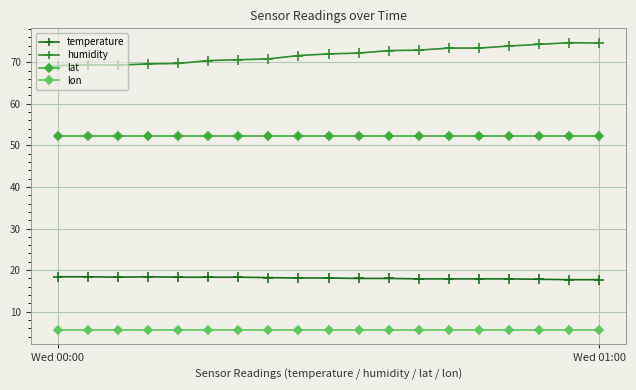

True or false: lon and humidity cross at least once.

False